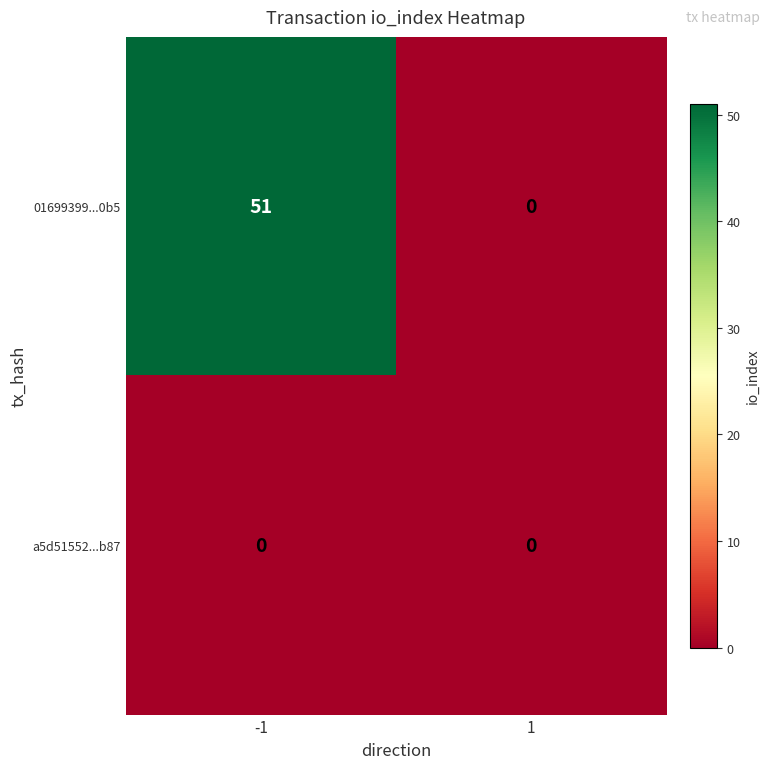

Reading left to right, what are all the values shown in this chart?

01699399...0b5: 51	0
a5d51552...b87: 0	0